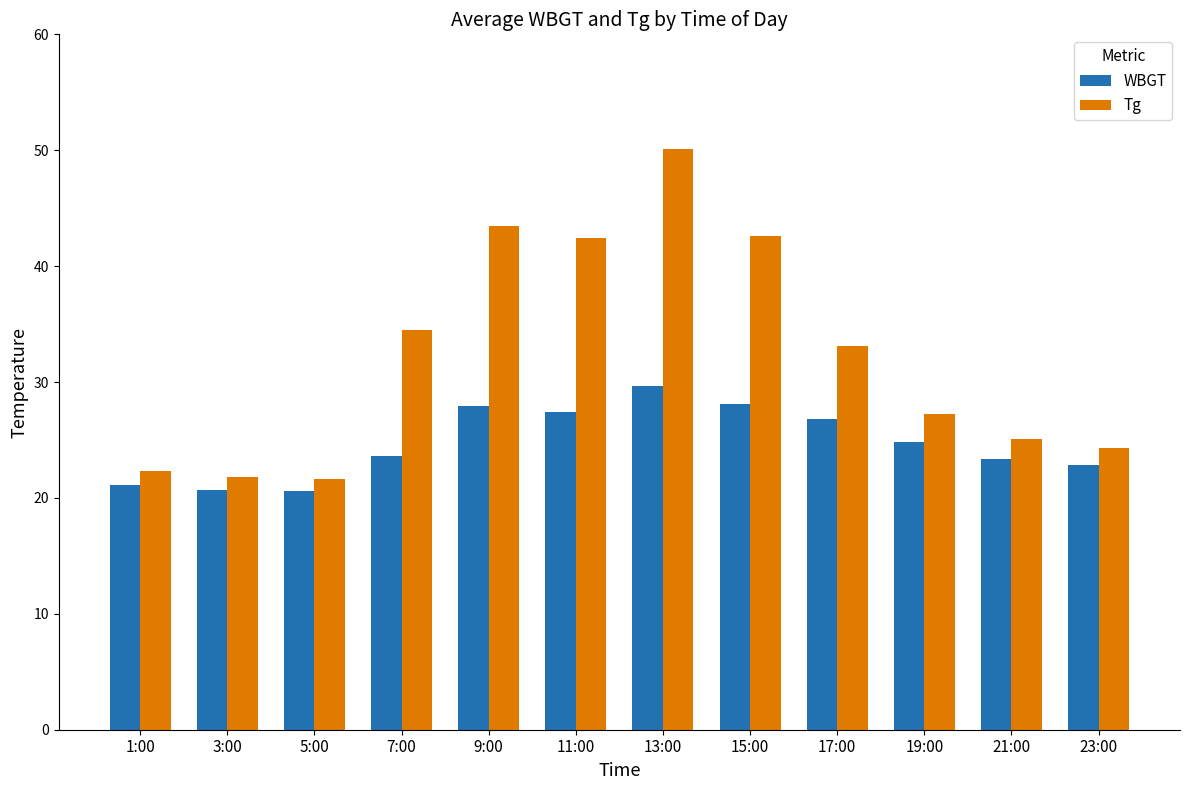

Which series has the widest spread of values?

Tg